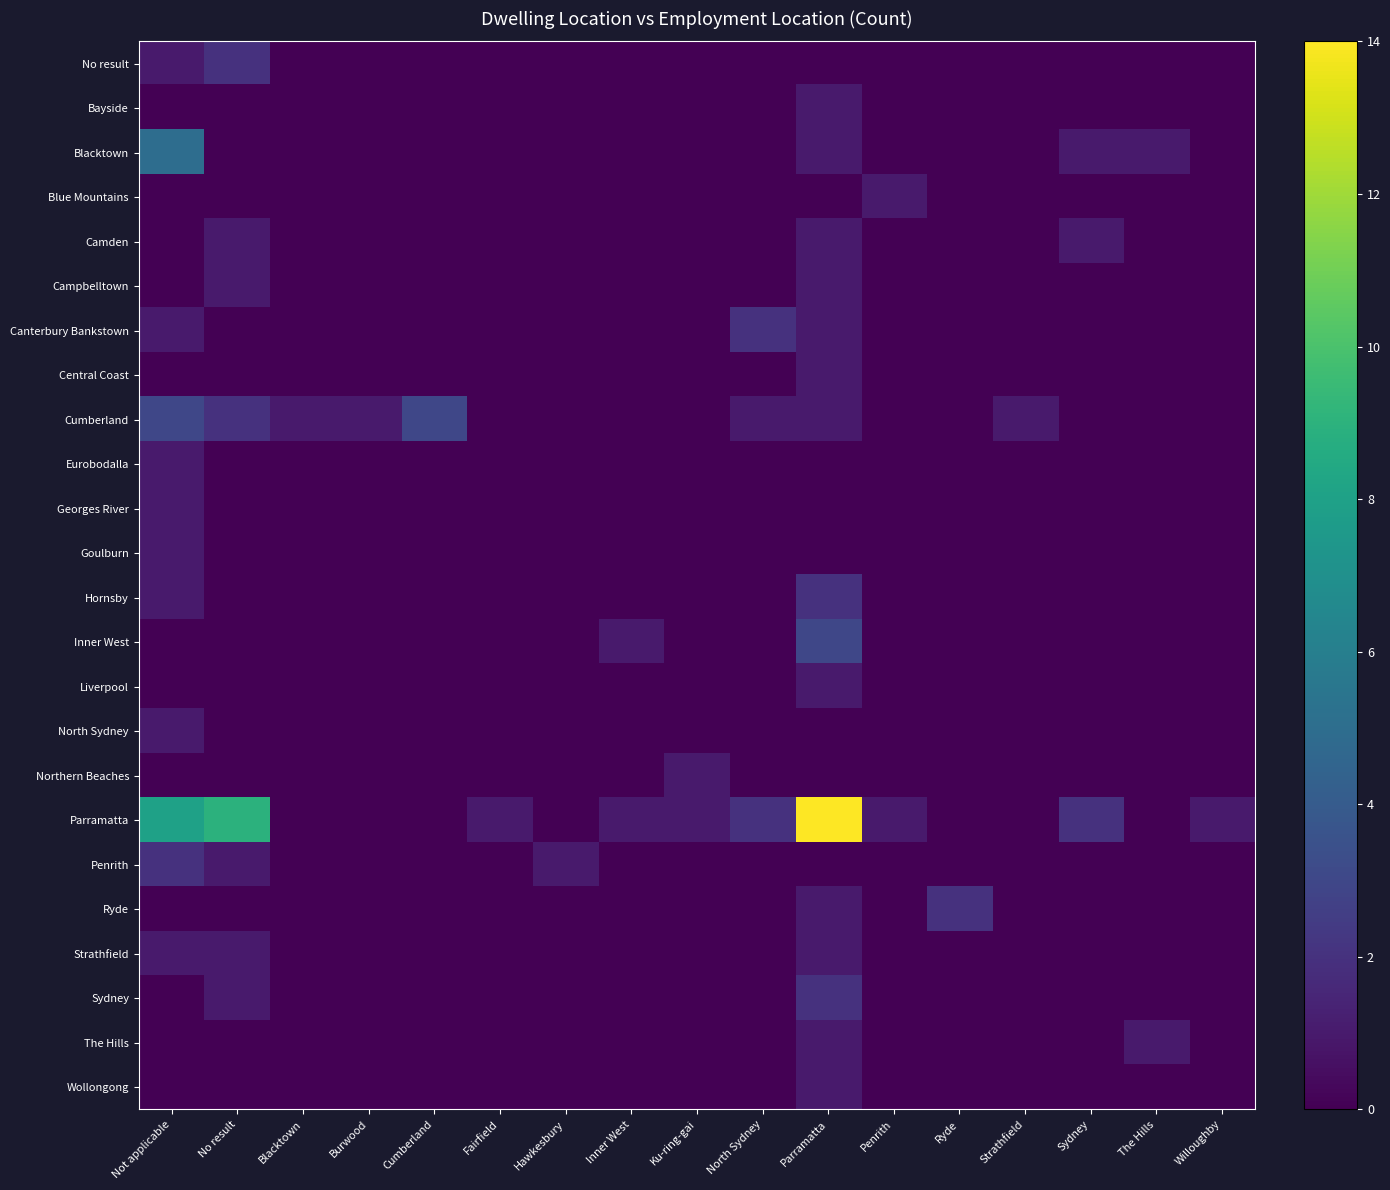

Reading left to right, extract all data points from this chart.

No result: Not applicable=1	No result=2	Blacktown=0	Burwood=0	Cumberland=0	Fairfield=0	Hawkesbury=0	Inner West=0	Ku-ring-gai=0	North Sydney=0	Parramatta=0	Penrith=0	Ryde=0	Strathfield=0	Sydney=0	The Hills=0	Willoughby=0
Bayside: Not applicable=0	No result=0	Blacktown=0	Burwood=0	Cumberland=0	Fairfield=0	Hawkesbury=0	Inner West=0	Ku-ring-gai=0	North Sydney=0	Parramatta=1	Penrith=0	Ryde=0	Strathfield=0	Sydney=0	The Hills=0	Willoughby=0
Blacktown: Not applicable=5	No result=0	Blacktown=0	Burwood=0	Cumberland=0	Fairfield=0	Hawkesbury=0	Inner West=0	Ku-ring-gai=0	North Sydney=0	Parramatta=1	Penrith=0	Ryde=0	Strathfield=0	Sydney=1	The Hills=1	Willoughby=0
Blue Mountains: Not applicable=0	No result=0	Blacktown=0	Burwood=0	Cumberland=0	Fairfield=0	Hawkesbury=0	Inner West=0	Ku-ring-gai=0	North Sydney=0	Parramatta=0	Penrith=1	Ryde=0	Strathfield=0	Sydney=0	The Hills=0	Willoughby=0
Camden: Not applicable=0	No result=1	Blacktown=0	Burwood=0	Cumberland=0	Fairfield=0	Hawkesbury=0	Inner West=0	Ku-ring-gai=0	North Sydney=0	Parramatta=1	Penrith=0	Ryde=0	Strathfield=0	Sydney=1	The Hills=0	Willoughby=0
Campbelltown: Not applicable=0	No result=1	Blacktown=0	Burwood=0	Cumberland=0	Fairfield=0	Hawkesbury=0	Inner West=0	Ku-ring-gai=0	North Sydney=0	Parramatta=1	Penrith=0	Ryde=0	Strathfield=0	Sydney=0	The Hills=0	Willoughby=0
Canterbury Bankstown: Not applicable=1	No result=0	Blacktown=0	Burwood=0	Cumberland=0	Fairfield=0	Hawkesbury=0	Inner West=0	Ku-ring-gai=0	North Sydney=2	Parramatta=1	Penrith=0	Ryde=0	Strathfield=0	Sydney=0	The Hills=0	Willoughby=0
Central Coast: Not applicable=0	No result=0	Blacktown=0	Burwood=0	Cumberland=0	Fairfield=0	Hawkesbury=0	Inner West=0	Ku-ring-gai=0	North Sydney=0	Parramatta=1	Penrith=0	Ryde=0	Strathfield=0	Sydney=0	The Hills=0	Willoughby=0
Cumberland: Not applicable=3	No result=2	Blacktown=1	Burwood=1	Cumberland=3	Fairfield=0	Hawkesbury=0	Inner West=0	Ku-ring-gai=0	North Sydney=1	Parramatta=1	Penrith=0	Ryde=0	Strathfield=1	Sydney=0	The Hills=0	Willoughby=0
Eurobodalla: Not applicable=1	No result=0	Blacktown=0	Burwood=0	Cumberland=0	Fairfield=0	Hawkesbury=0	Inner West=0	Ku-ring-gai=0	North Sydney=0	Parramatta=0	Penrith=0	Ryde=0	Strathfield=0	Sydney=0	The Hills=0	Willoughby=0
Georges River: Not applicable=1	No result=0	Blacktown=0	Burwood=0	Cumberland=0	Fairfield=0	Hawkesbury=0	Inner West=0	Ku-ring-gai=0	North Sydney=0	Parramatta=0	Penrith=0	Ryde=0	Strathfield=0	Sydney=0	The Hills=0	Willoughby=0
Goulburn: Not applicable=1	No result=0	Blacktown=0	Burwood=0	Cumberland=0	Fairfield=0	Hawkesbury=0	Inner West=0	Ku-ring-gai=0	North Sydney=0	Parramatta=0	Penrith=0	Ryde=0	Strathfield=0	Sydney=0	The Hills=0	Willoughby=0
Hornsby: Not applicable=1	No result=0	Blacktown=0	Burwood=0	Cumberland=0	Fairfield=0	Hawkesbury=0	Inner West=0	Ku-ring-gai=0	North Sydney=0	Parramatta=2	Penrith=0	Ryde=0	Strathfield=0	Sydney=0	The Hills=0	Willoughby=0
Inner West: Not applicable=0	No result=0	Blacktown=0	Burwood=0	Cumberland=0	Fairfield=0	Hawkesbury=0	Inner West=1	Ku-ring-gai=0	North Sydney=0	Parramatta=3	Penrith=0	Ryde=0	Strathfield=0	Sydney=0	The Hills=0	Willoughby=0
Liverpool: Not applicable=0	No result=0	Blacktown=0	Burwood=0	Cumberland=0	Fairfield=0	Hawkesbury=0	Inner West=0	Ku-ring-gai=0	North Sydney=0	Parramatta=1	Penrith=0	Ryde=0	Strathfield=0	Sydney=0	The Hills=0	Willoughby=0
North Sydney: Not applicable=1	No result=0	Blacktown=0	Burwood=0	Cumberland=0	Fairfield=0	Hawkesbury=0	Inner West=0	Ku-ring-gai=0	North Sydney=0	Parramatta=0	Penrith=0	Ryde=0	Strathfield=0	Sydney=0	The Hills=0	Willoughby=0
Northern Beaches: Not applicable=0	No result=0	Blacktown=0	Burwood=0	Cumberland=0	Fairfield=0	Hawkesbury=0	Inner West=0	Ku-ring-gai=1	North Sydney=0	Parramatta=0	Penrith=0	Ryde=0	Strathfield=0	Sydney=0	The Hills=0	Willoughby=0
Parramatta: Not applicable=8	No result=9	Blacktown=0	Burwood=0	Cumberland=0	Fairfield=1	Hawkesbury=0	Inner West=1	Ku-ring-gai=1	North Sydney=2	Parramatta=14	Penrith=1	Ryde=0	Strathfield=0	Sydney=2	The Hills=0	Willoughby=1
Penrith: Not applicable=2	No result=1	Blacktown=0	Burwood=0	Cumberland=0	Fairfield=0	Hawkesbury=1	Inner West=0	Ku-ring-gai=0	North Sydney=0	Parramatta=0	Penrith=0	Ryde=0	Strathfield=0	Sydney=0	The Hills=0	Willoughby=0
Ryde: Not applicable=0	No result=0	Blacktown=0	Burwood=0	Cumberland=0	Fairfield=0	Hawkesbury=0	Inner West=0	Ku-ring-gai=0	North Sydney=0	Parramatta=1	Penrith=0	Ryde=2	Strathfield=0	Sydney=0	The Hills=0	Willoughby=0
Strathfield: Not applicable=1	No result=1	Blacktown=0	Burwood=0	Cumberland=0	Fairfield=0	Hawkesbury=0	Inner West=0	Ku-ring-gai=0	North Sydney=0	Parramatta=1	Penrith=0	Ryde=0	Strathfield=0	Sydney=0	The Hills=0	Willoughby=0
Sydney: Not applicable=0	No result=1	Blacktown=0	Burwood=0	Cumberland=0	Fairfield=0	Hawkesbury=0	Inner West=0	Ku-ring-gai=0	North Sydney=0	Parramatta=2	Penrith=0	Ryde=0	Strathfield=0	Sydney=0	The Hills=0	Willoughby=0
The Hills: Not applicable=0	No result=0	Blacktown=0	Burwood=0	Cumberland=0	Fairfield=0	Hawkesbury=0	Inner West=0	Ku-ring-gai=0	North Sydney=0	Parramatta=1	Penrith=0	Ryde=0	Strathfield=0	Sydney=0	The Hills=1	Willoughby=0
Wollongong: Not applicable=0	No result=0	Blacktown=0	Burwood=0	Cumberland=0	Fairfield=0	Hawkesbury=0	Inner West=0	Ku-ring-gai=0	North Sydney=0	Parramatta=1	Penrith=0	Ryde=0	Strathfield=0	Sydney=0	The Hills=0	Willoughby=0